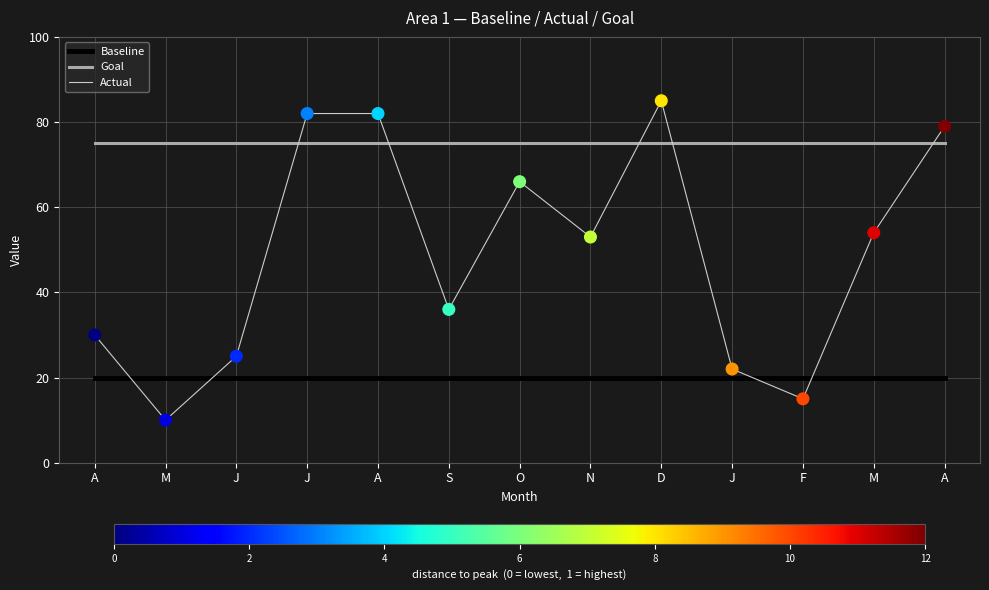

Which series has the largest total across all categories?

Goal